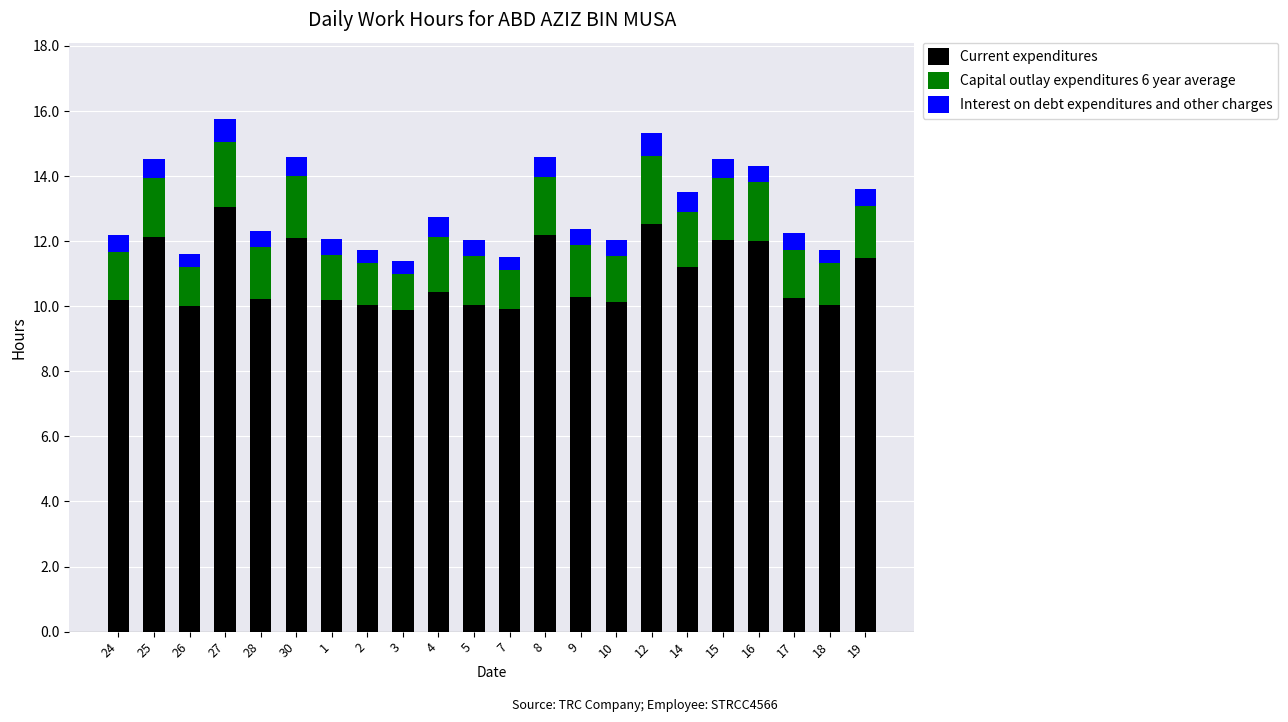

What is the total value across all series at 12?

15.3